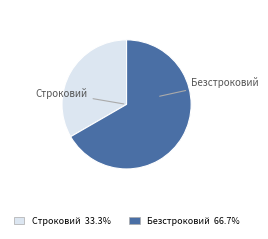

Do Безстроковий and Строковий together represent more than half of the pie?

Yes